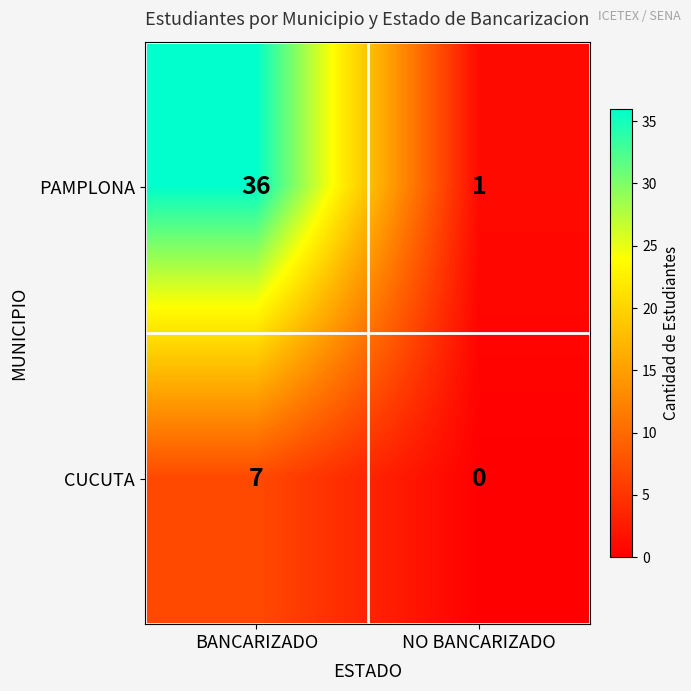

Count the number of categories in the chart.

2